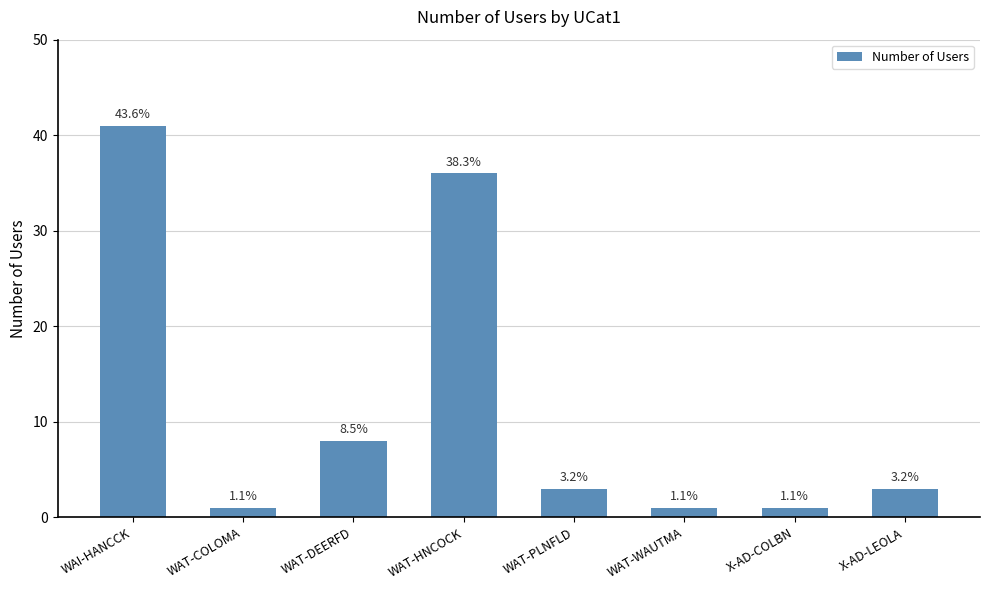

Does the chart contain any negative values?

No